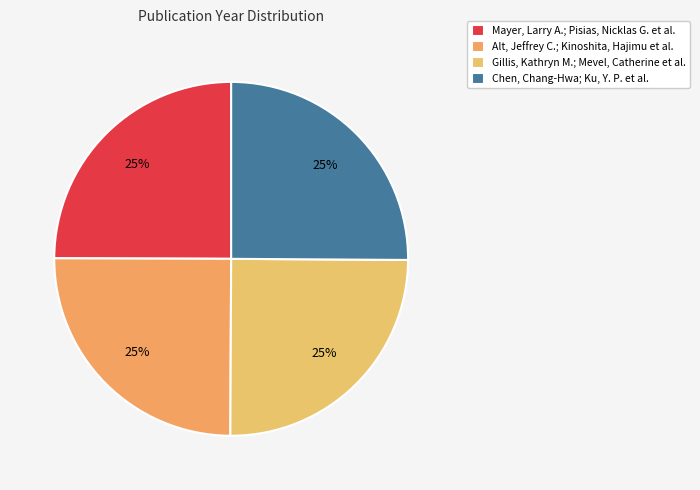

To the nearest percent, what is the combined percentage of Chen, Chang-Hwa; Ku, Y. P. et al. and Alt, Jeffrey C.; Kinoshita, Hajimu et al.?

50%